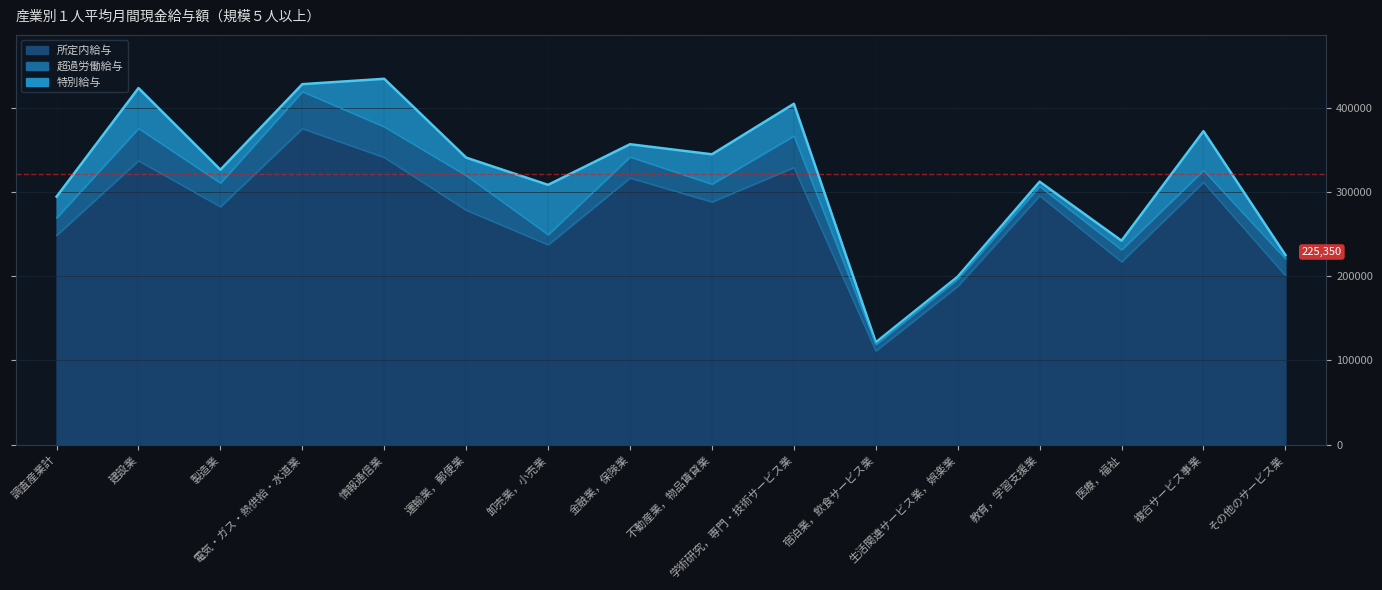

Which has a higher value, 運輸業，郵便業 or 教育，学習支援業?

運輸業，郵便業